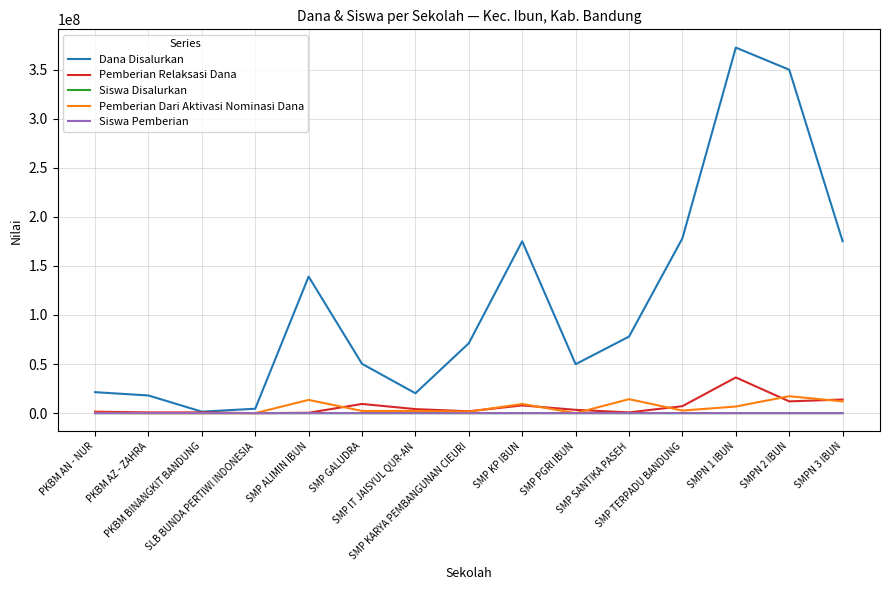

Which series has the largest total across all categories?

Dana Disalurkan